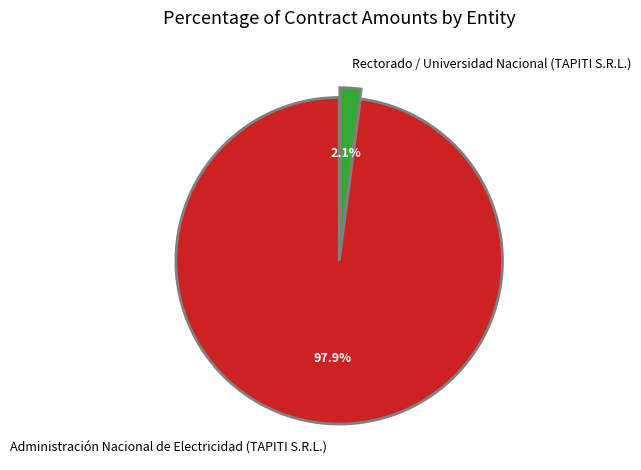

Combined, do Rectorado / Universidad Nacional (TAPITI S.R.L.) and Administración Nacional de Electricidad (TAPITI S.R.L.) account for over 50%?

Yes